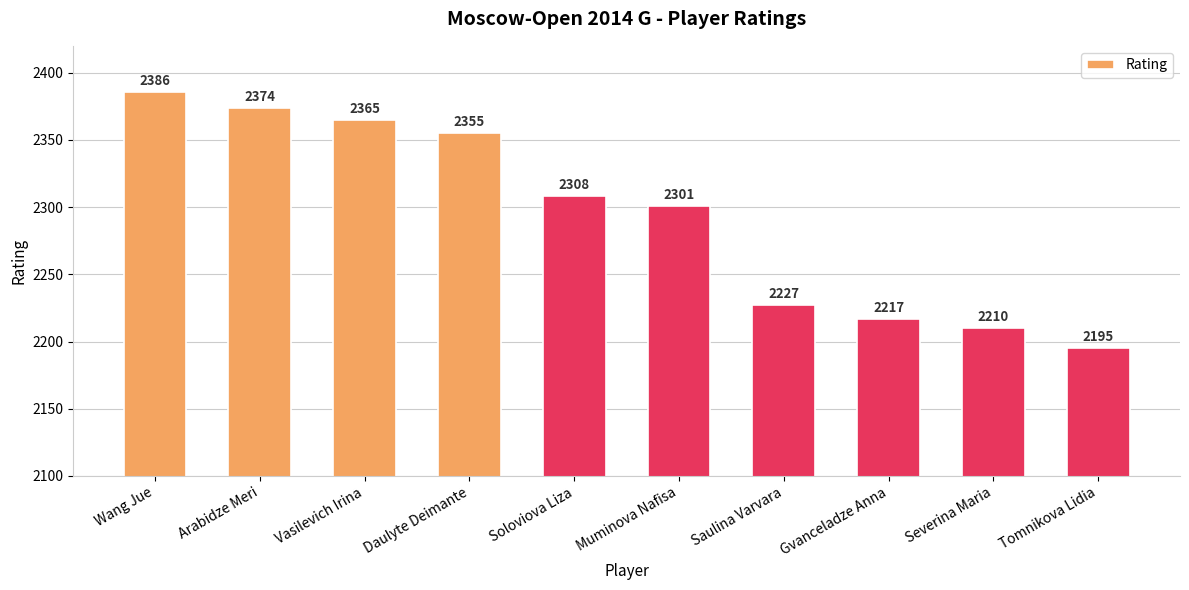

At which label is the value closest to 2290?

Muminova Nafisa